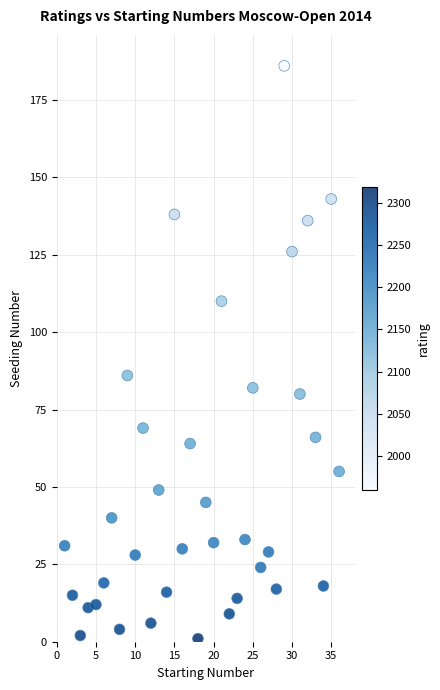

What is the range of Y values (max minus min)?

185